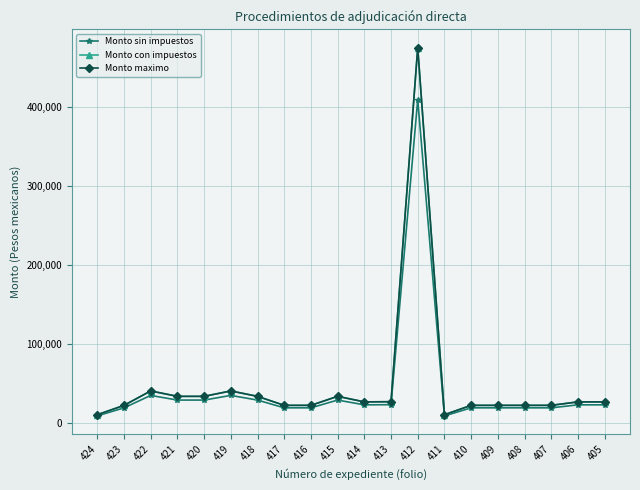

True or false: Monto sin impuestos and Monto maximo intersect in this chart.

False